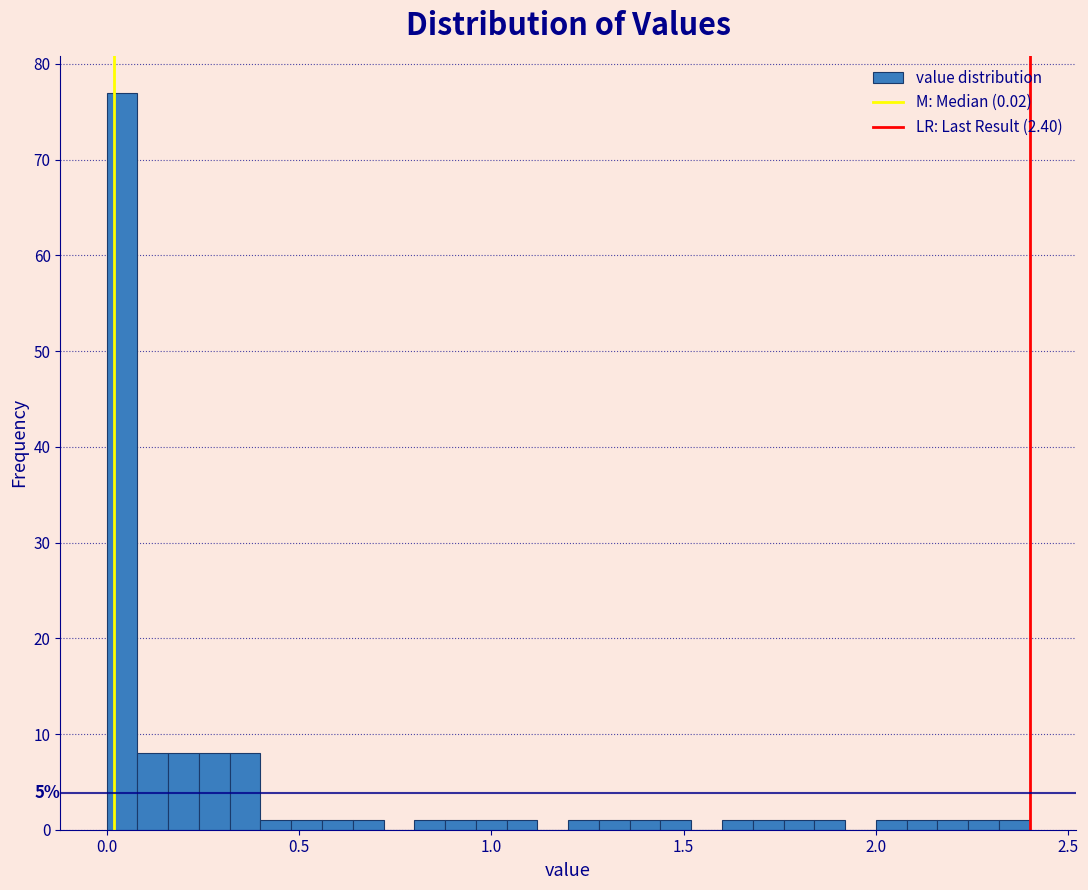

Around what value on the x-axis is the tallest bar? Give the approximate position of its centre, as read against the axis.

0.05